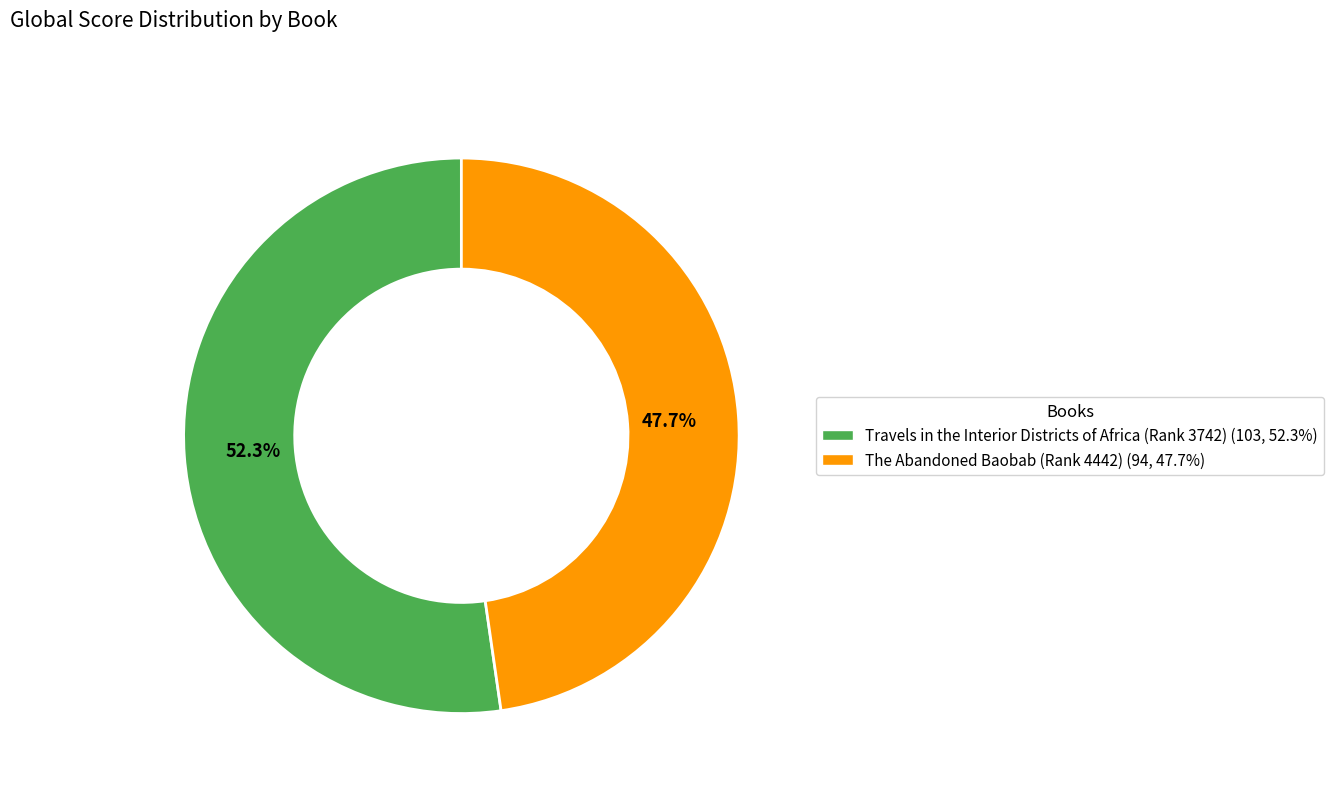

Rank the categories by value from lowest to highest.

The Abandoned Baobab (Rank 4442), Travels in the Interior Districts of Africa (Rank 3742)